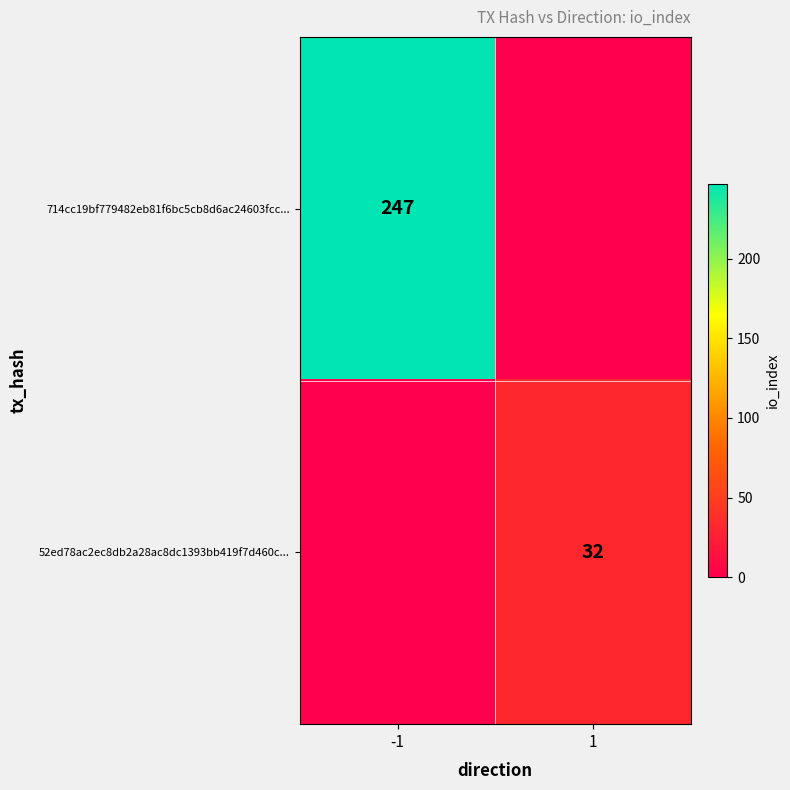

The value of 52ed78ac2ec8db2a28ac8dc1393bb419f7d460c... at 1 is 17. True or false?

False